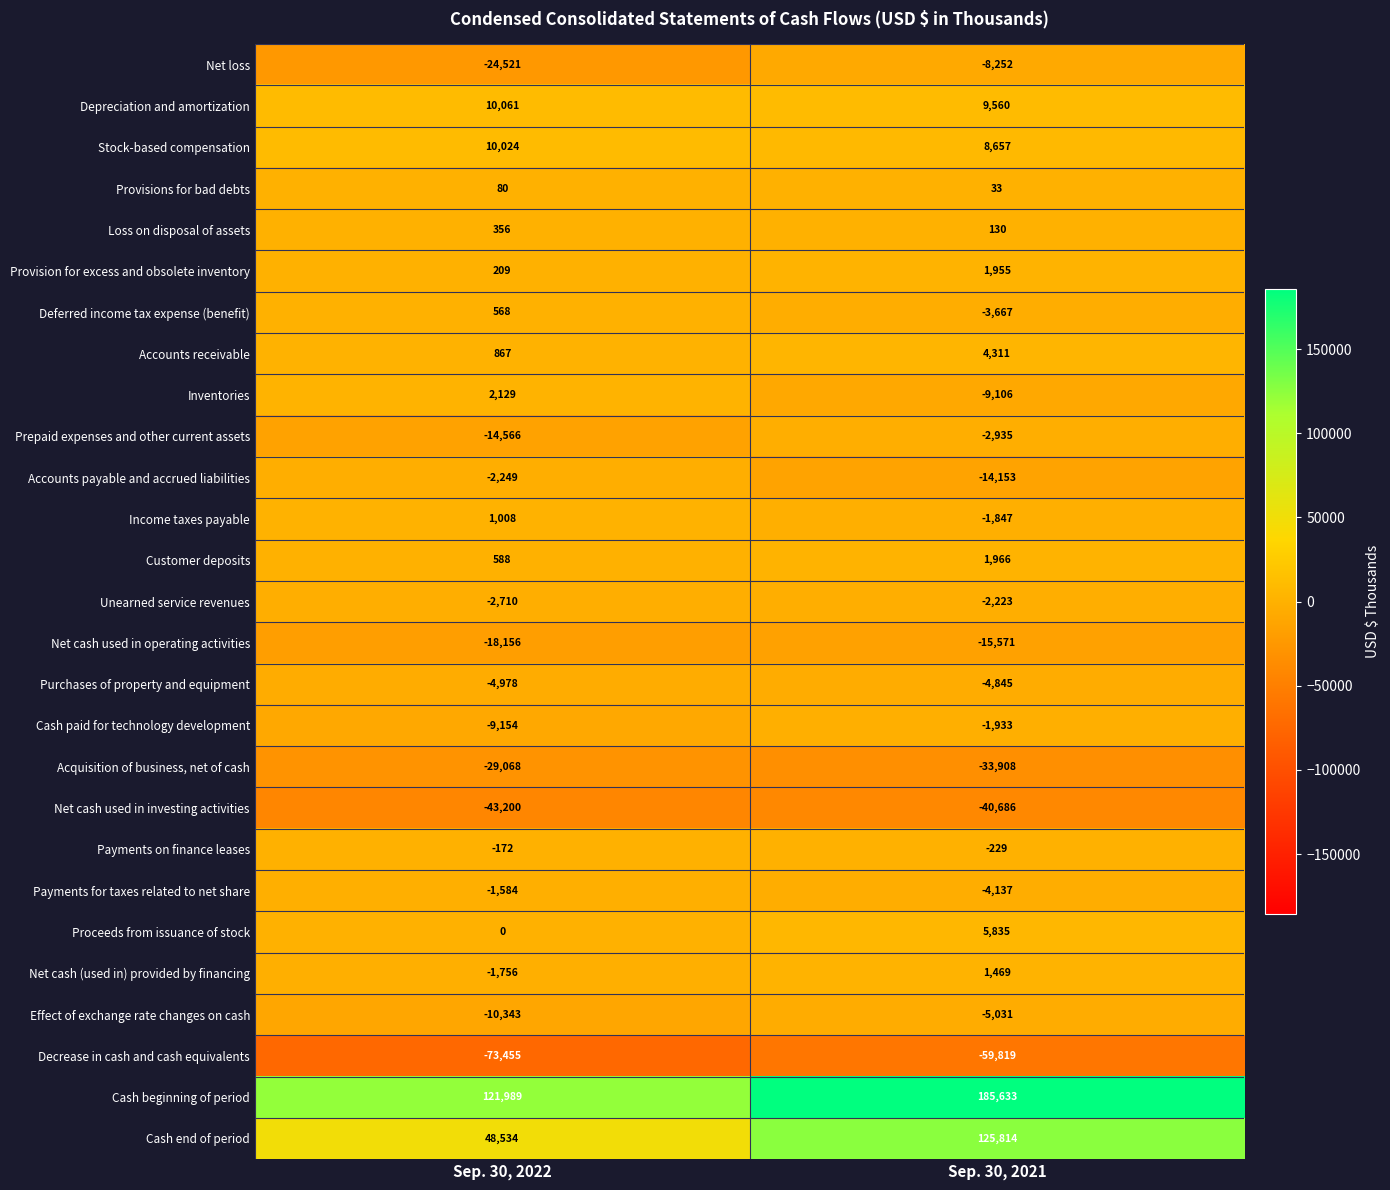

What is the difference between the highest and lowest values at Sep. 30, 2021?

245452